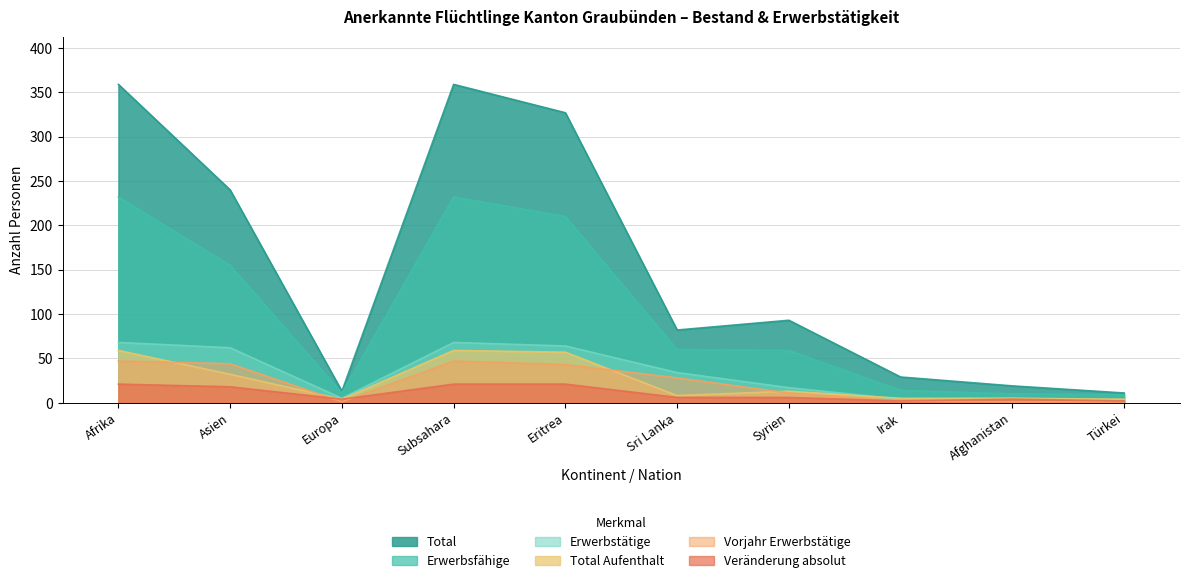

The value of Erwerbsfähige at Türkei is 9. True or false?

True